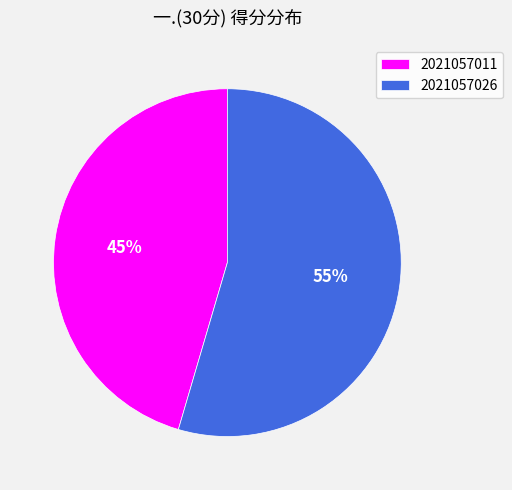

Which slice is the smallest?

2021057011